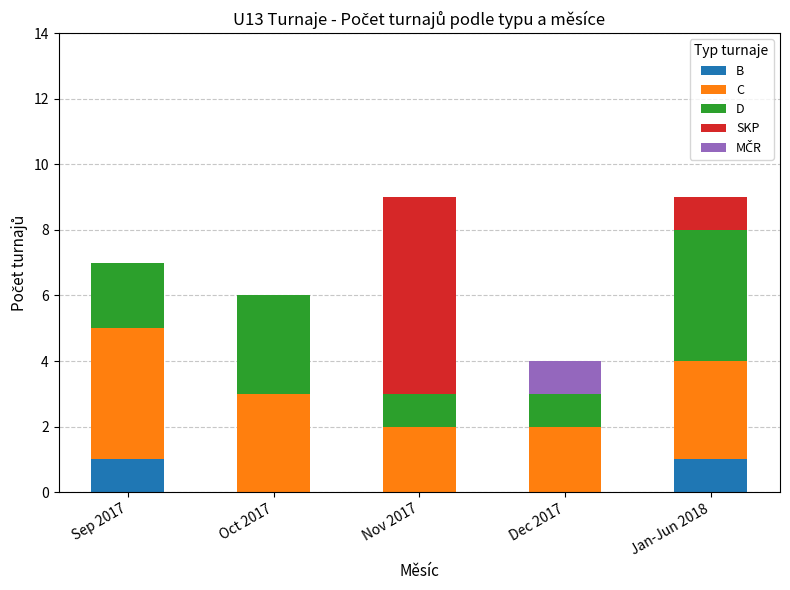

What is the total value across all series at Jan-Jun 2018?

9